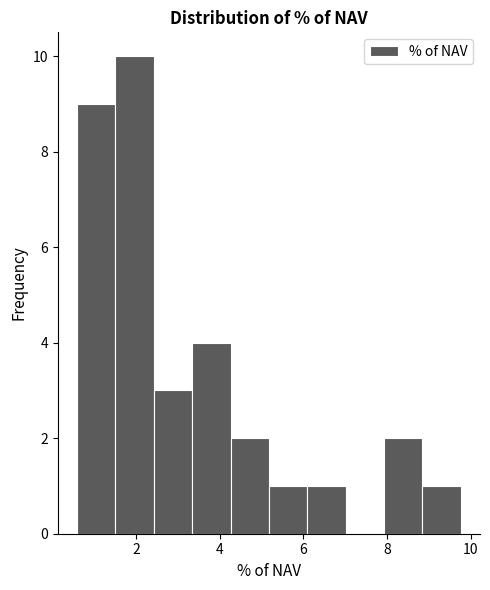

How tall is the bar that spans 6.0 to 7.0 on the x-axis? Neither the bar edges nor the heights are printed on the chart, so give them approximately, as read against the axes.

1